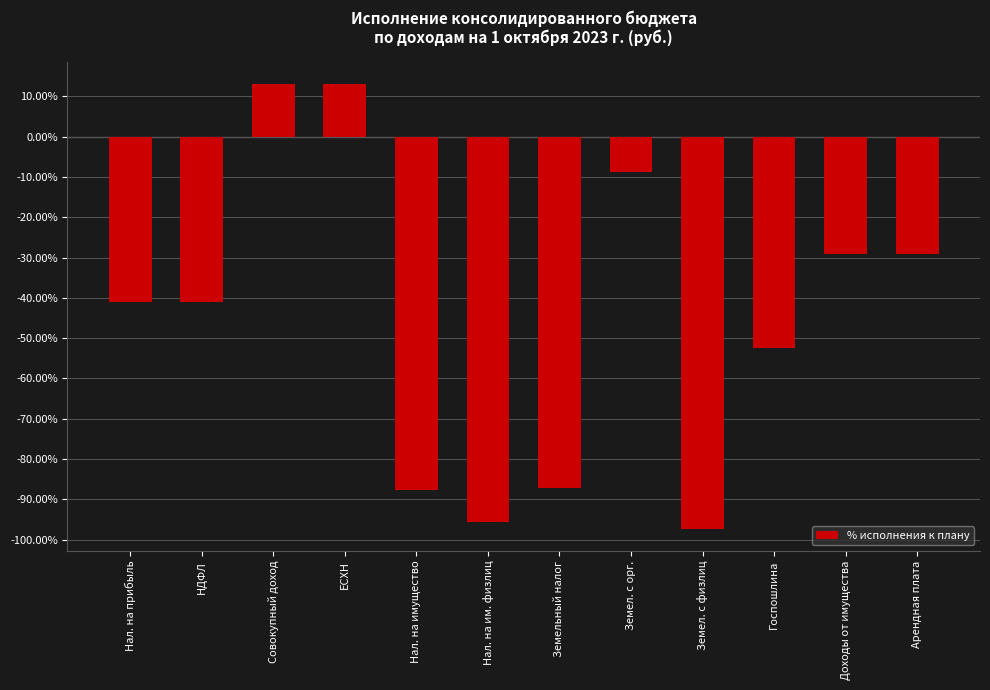

Read the value at Госпошлина.

-52.4